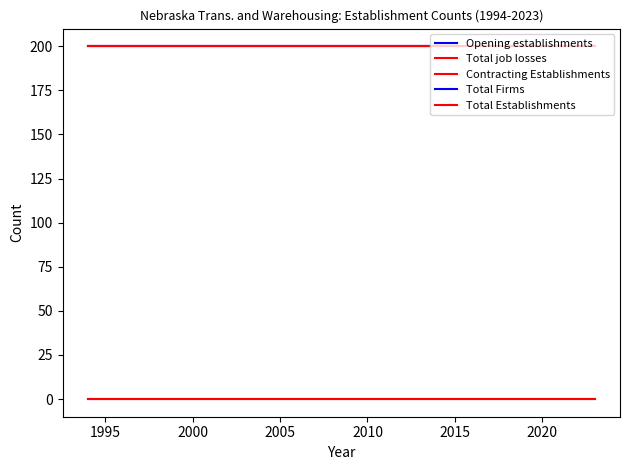

Is this an area chart (filled region under the line)?

No